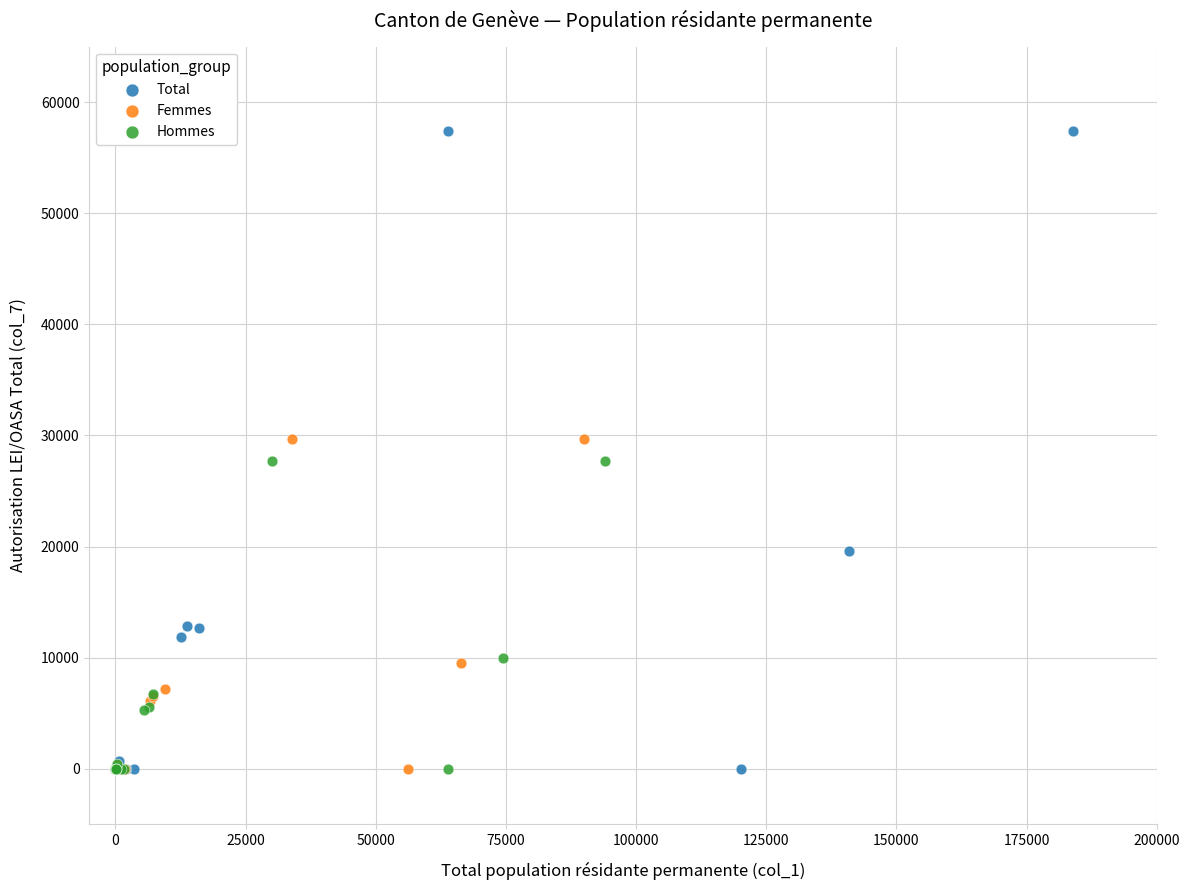

Which series has the widest spread of Y values?

Total